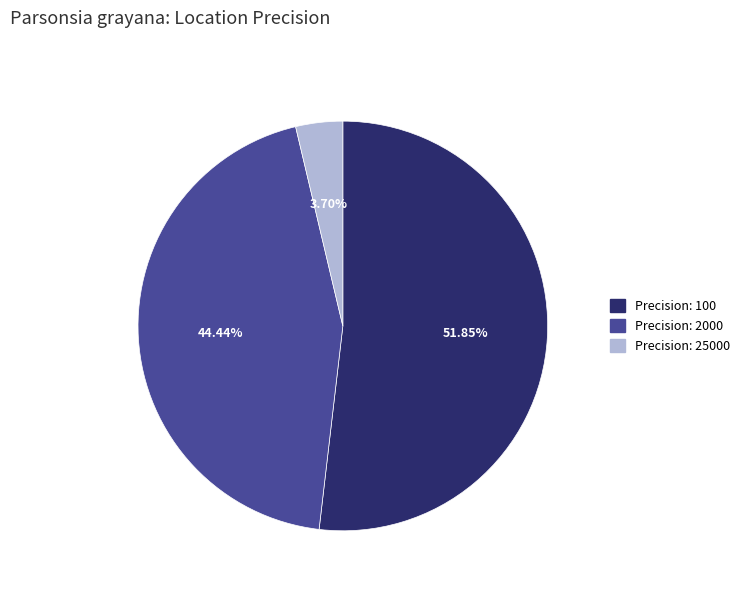

To the nearest percent, what is the difference between the largest and smallest slice percentages?

48%